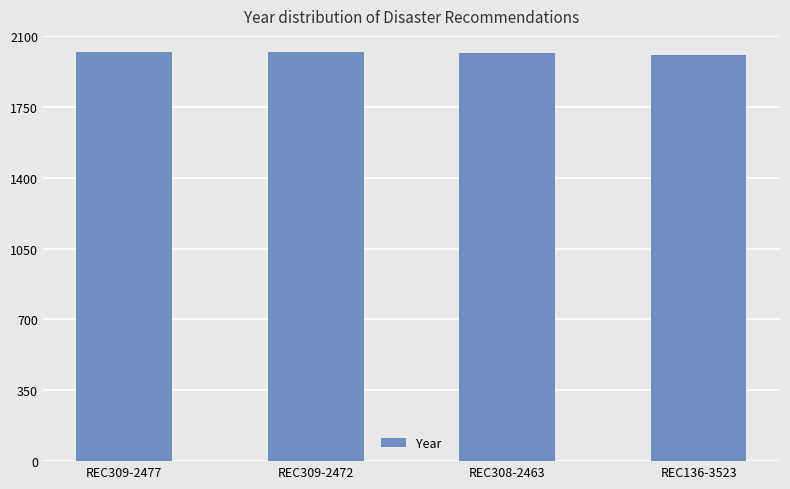

What position from the right is REC309-2477?

4